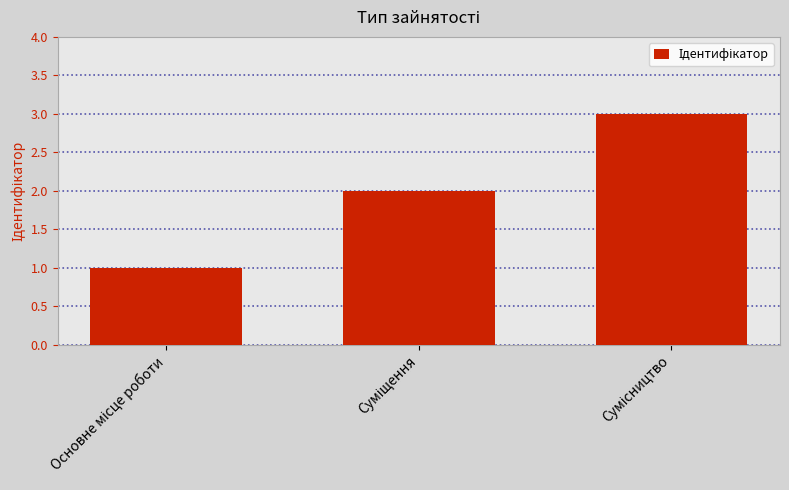

What is the sum of all values?

6